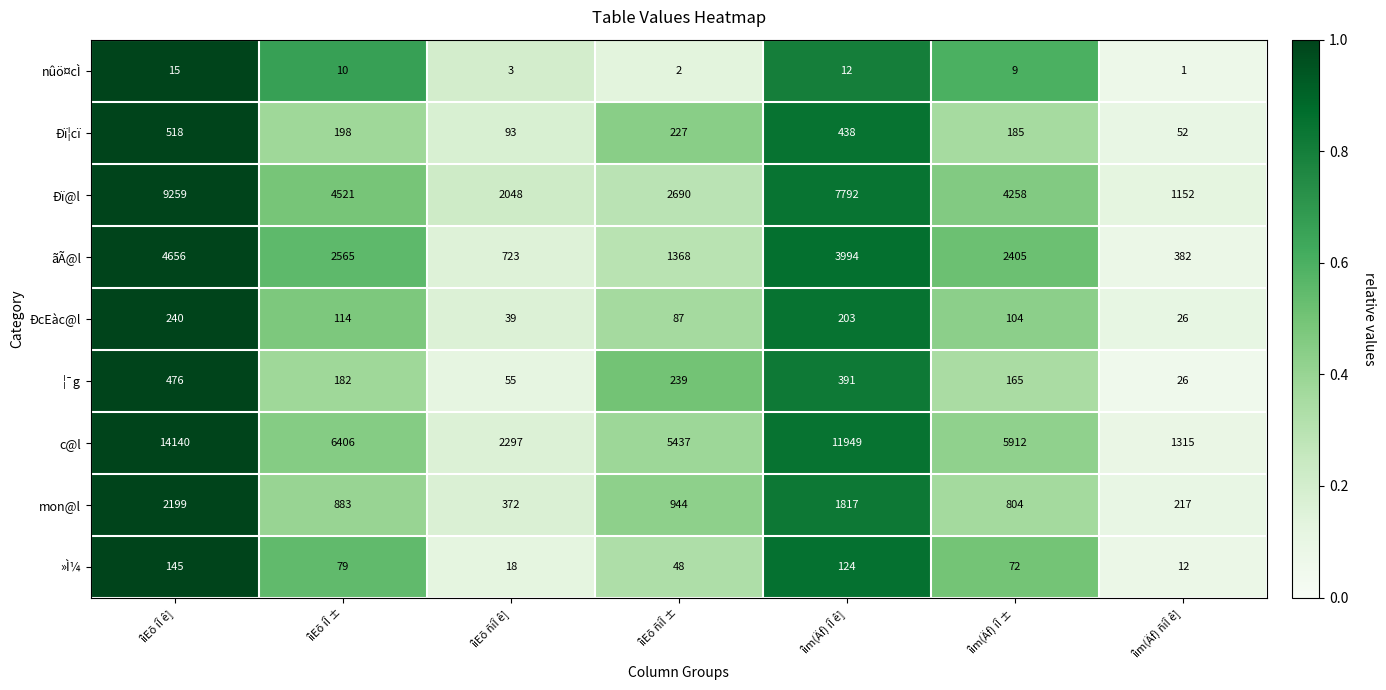

Which category has the highest value across all series?

îìEõ íÎ ê]